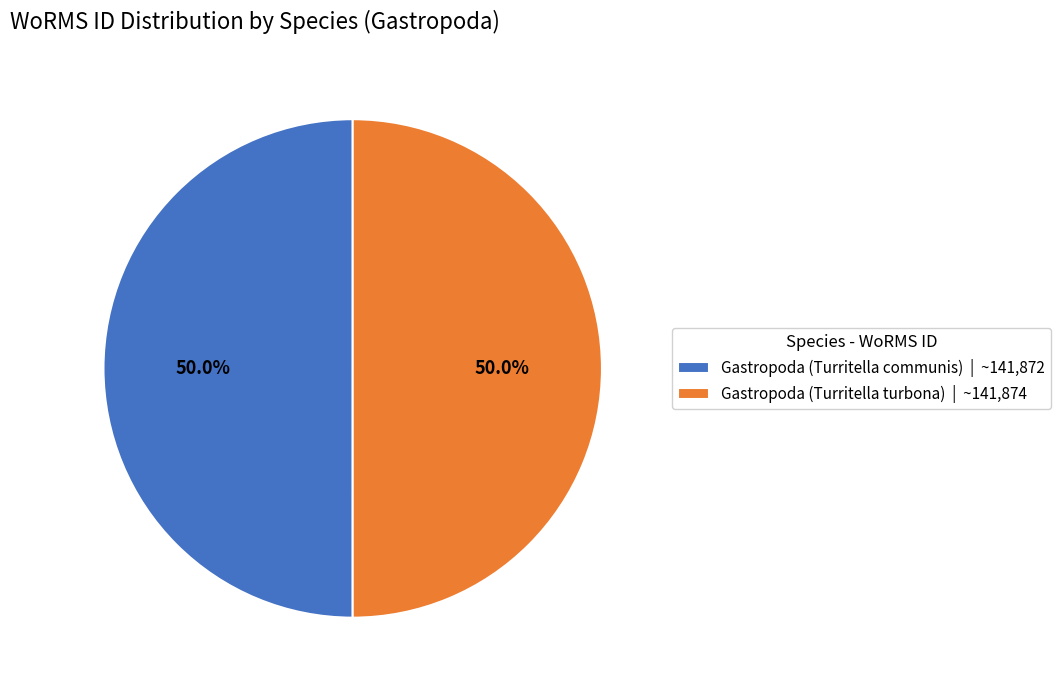

Combined, what portion of the pie is Gastropoda (Turritella communis) | ~141,872 and Gastropoda (Turritella turbona) | ~141,874?

100.0%